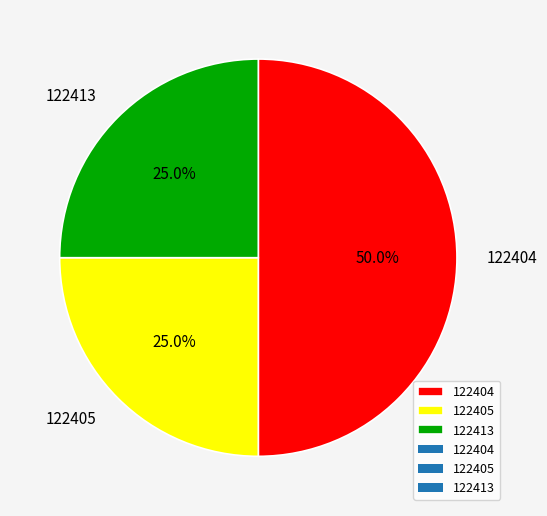

What percentage is the 122404 slice, to the nearest percent?

50%